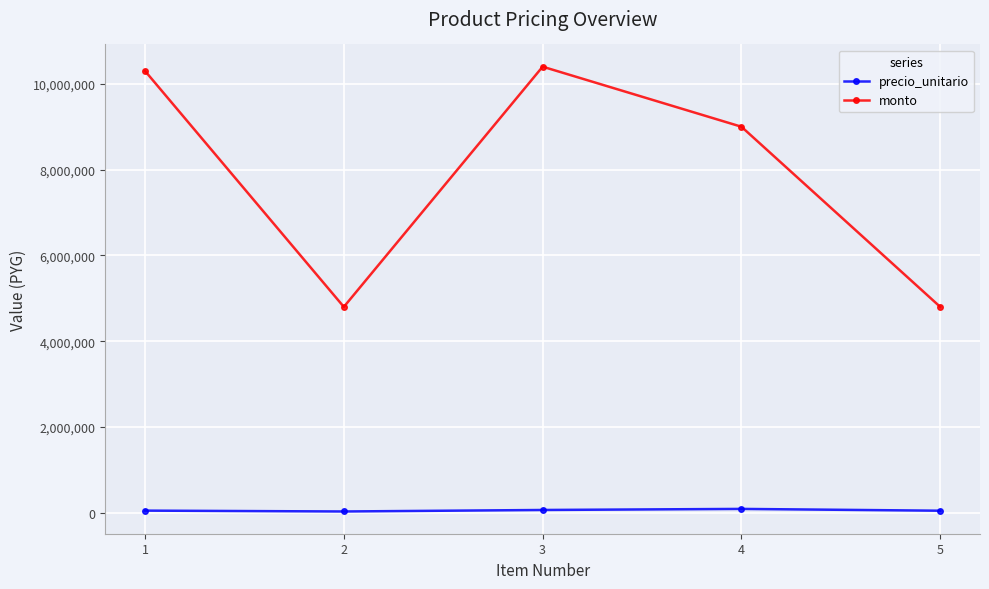

In monto, how many points are lower than both neighbors (excluding endpoints)?

1